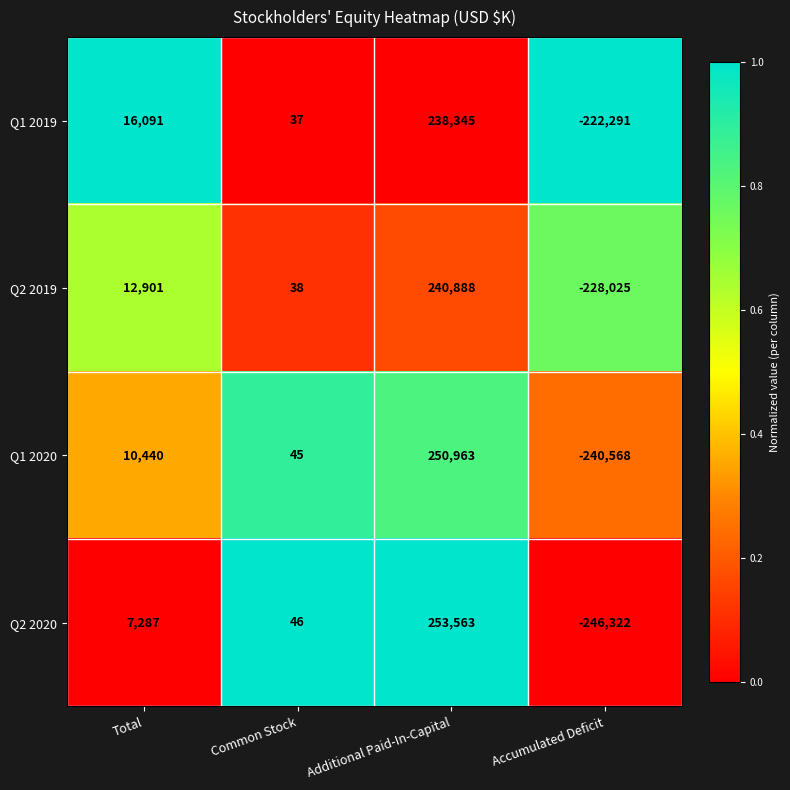

At which category does the chart reach its peak across all series?

Additional Paid-In-Capital